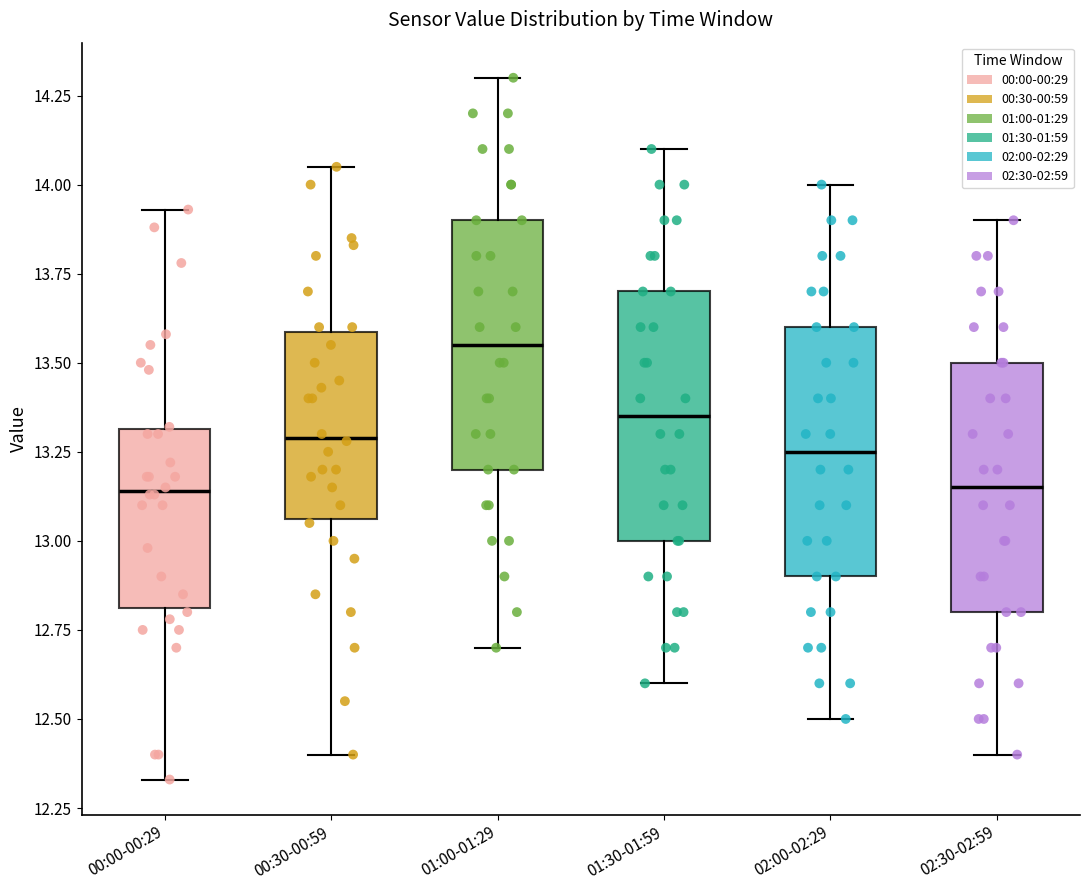

Reading left to right, read every box against the y-axis: the position of its median line, the range the box covers, and the ends of its whiskers. The values are not printed on the chart, so give them approximately, as read against the axis.

00:00-00:29: median 13.15, box 12.80 to 13.30, whiskers 12.35 to 13.95
00:30-00:59: median 13.30, box 13.05 to 13.60, whiskers 12.40 to 14.05
01:00-01:29: median 13.55, box 13.20 to 13.90, whiskers 12.70 to 14.30
01:30-01:59: median 13.35, box 13.00 to 13.70, whiskers 12.60 to 14.10
02:00-02:29: median 13.25, box 12.90 to 13.60, whiskers 12.50 to 14.00
02:30-02:59: median 13.15, box 12.80 to 13.50, whiskers 12.40 to 13.90